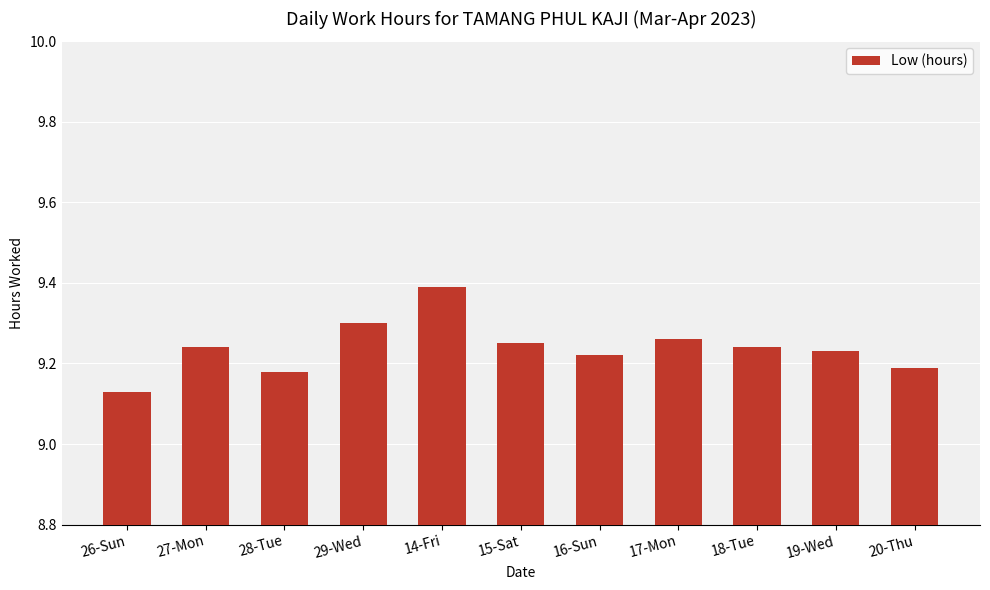

How many distinct data groups are displayed?

1